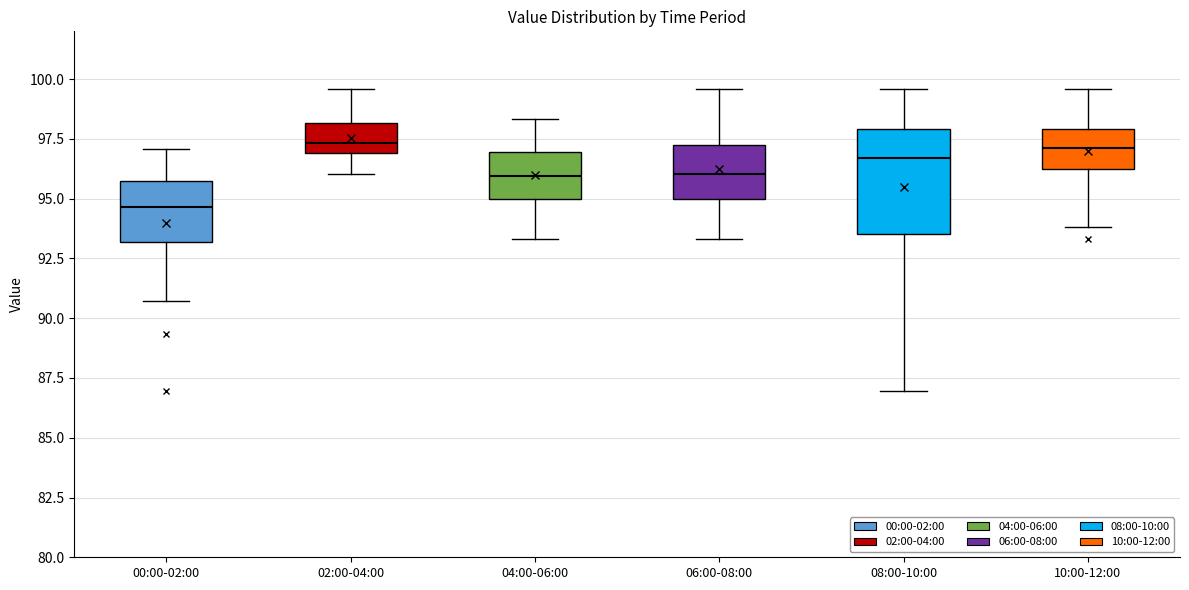

Where does the upper whisker of the box for 02:00-04:00 end on the y-axis? The values are not printed on the chart, so give them approximately, as read against the axis.

99.5